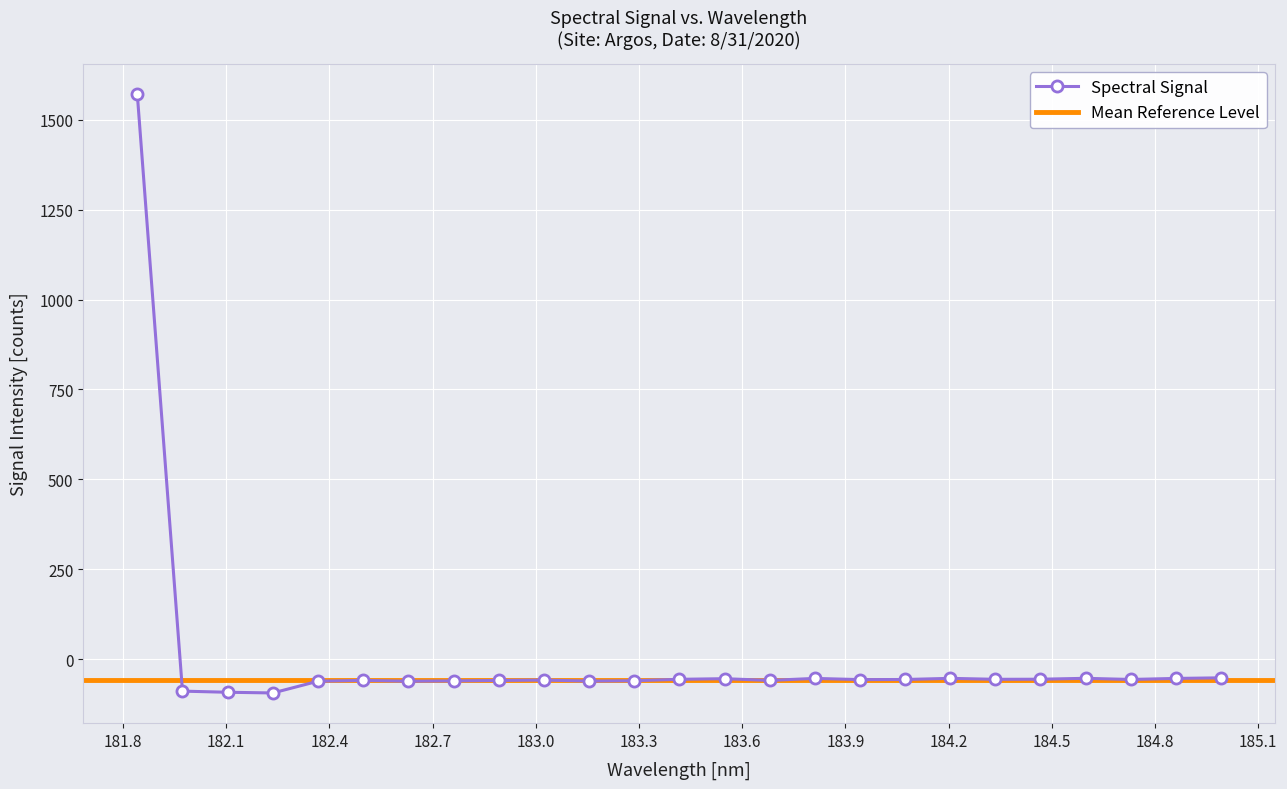

What is the smallest value displayed?

-94.4